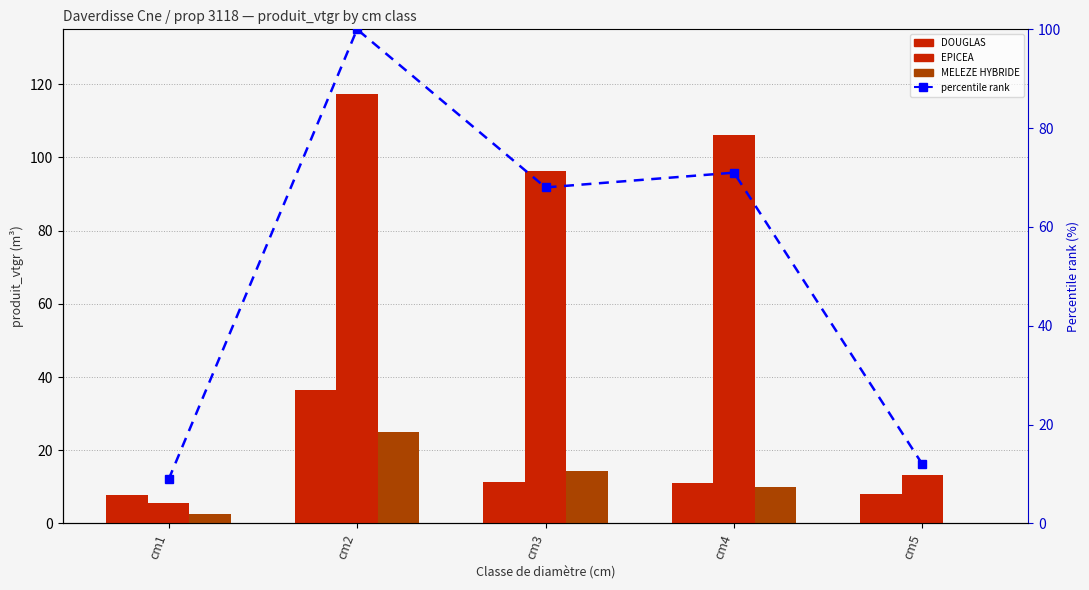

What is the total value across all series at cm2?

279.0